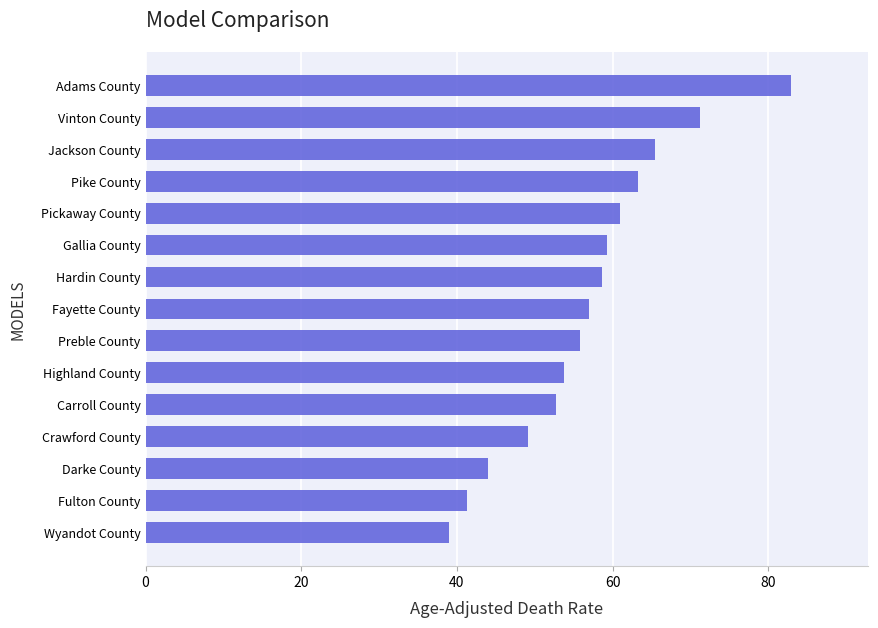

What is the difference between the second highest and minimum values?

32.2